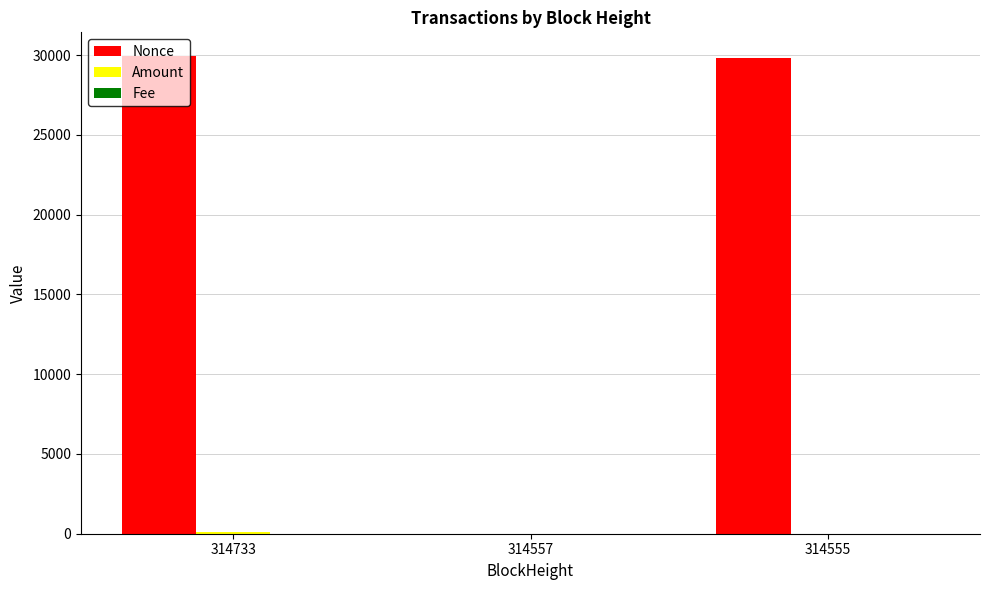

The value of Nonce at 314557 is -9027.4. True or false?

False